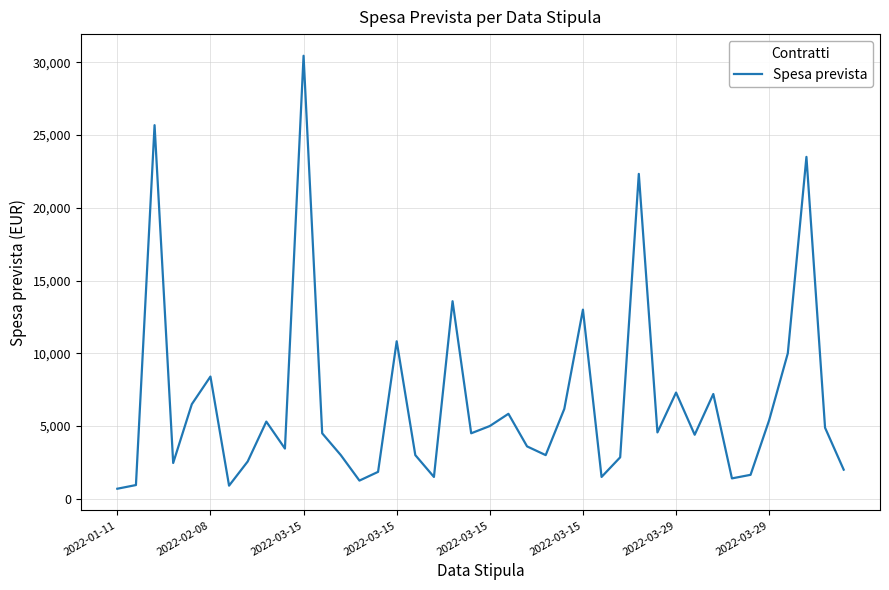

What is the greatest value displayed?

30450.0